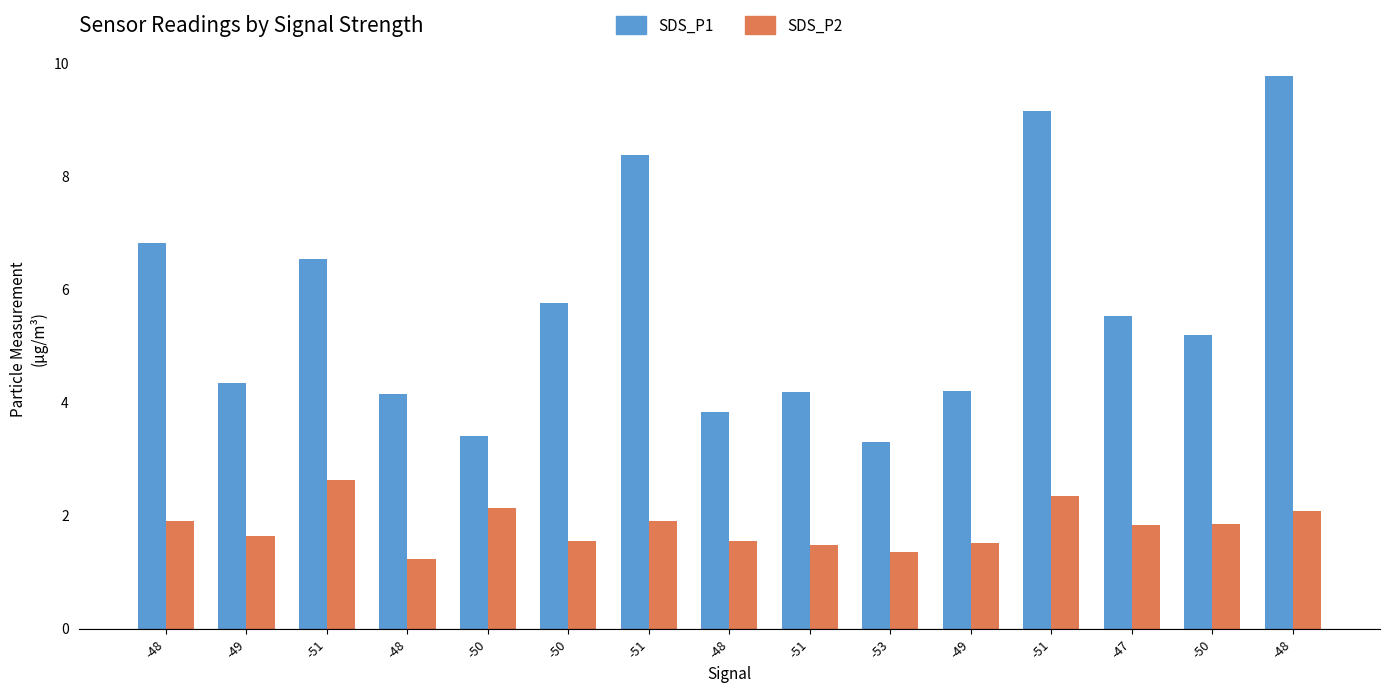

What is the maximum value for SDS_P1?

9.8